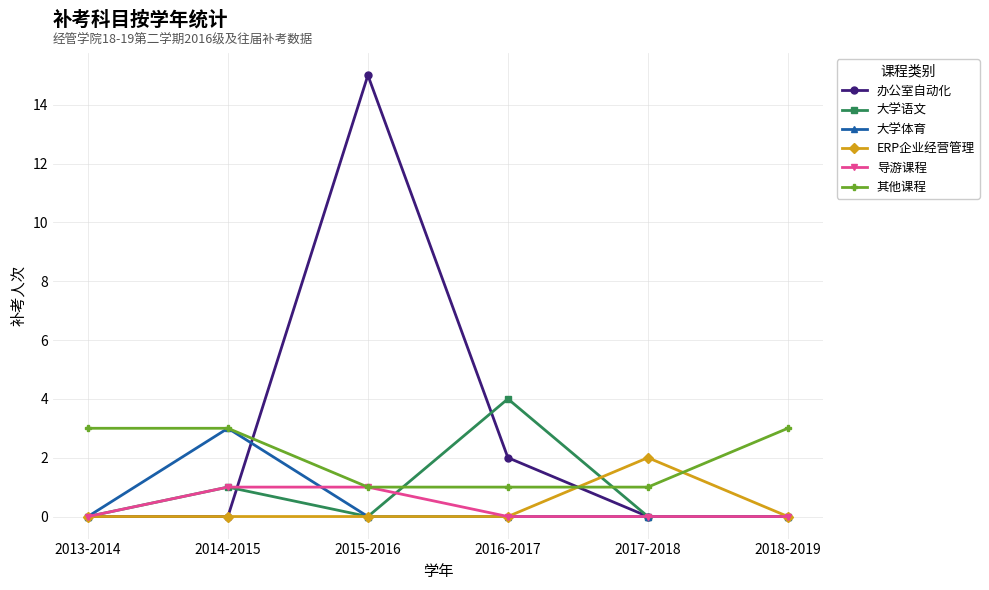

Which series changed the most between 2016-2017 and 2017-2018?

大学语文